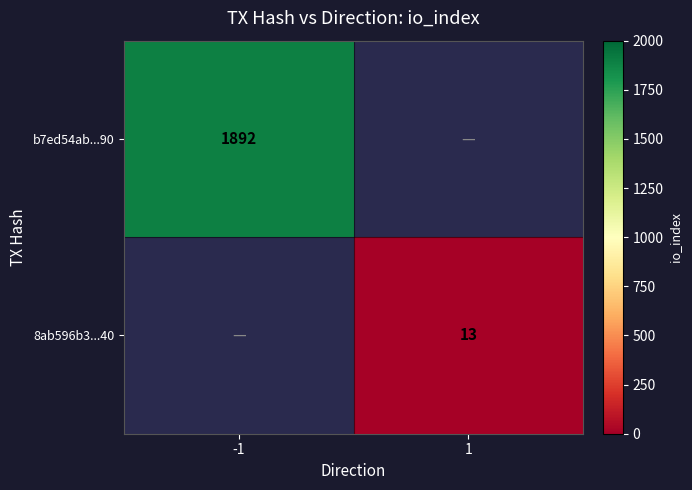

True or false: b7ed54ab...90 has a value of 1892 at -1.

True